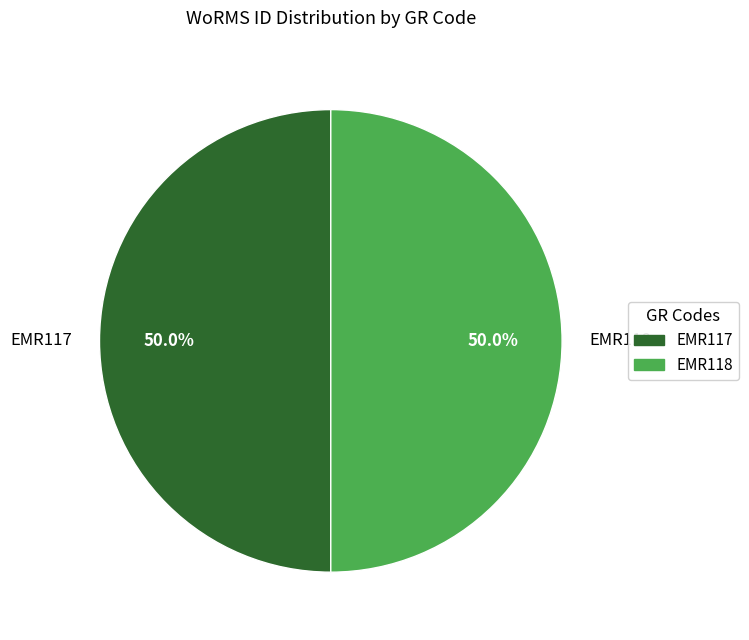

What percentage do EMR118 and EMR117 together represent?

100.0%